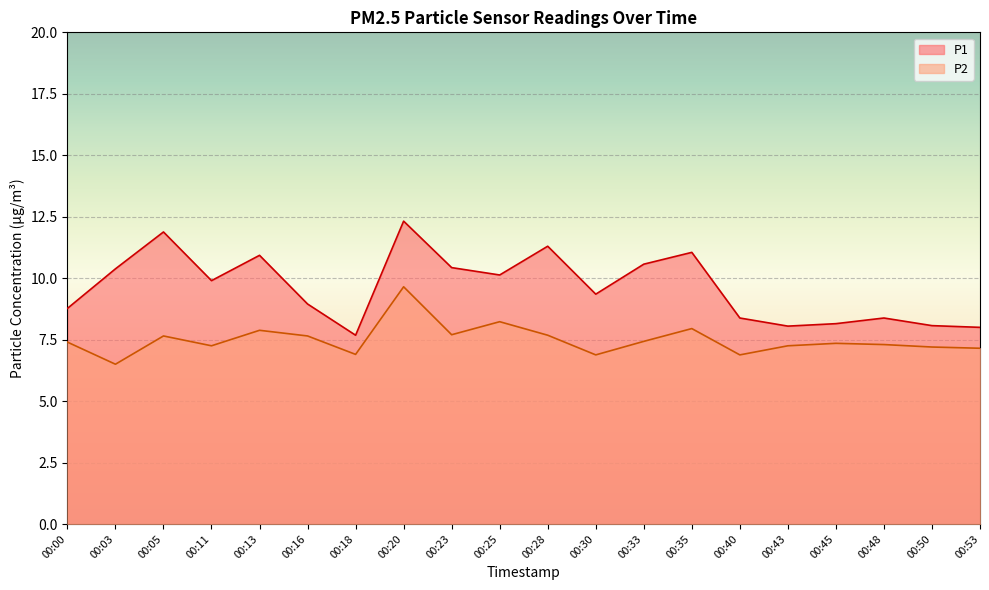

Where is the first local maximum for P1?

00:05